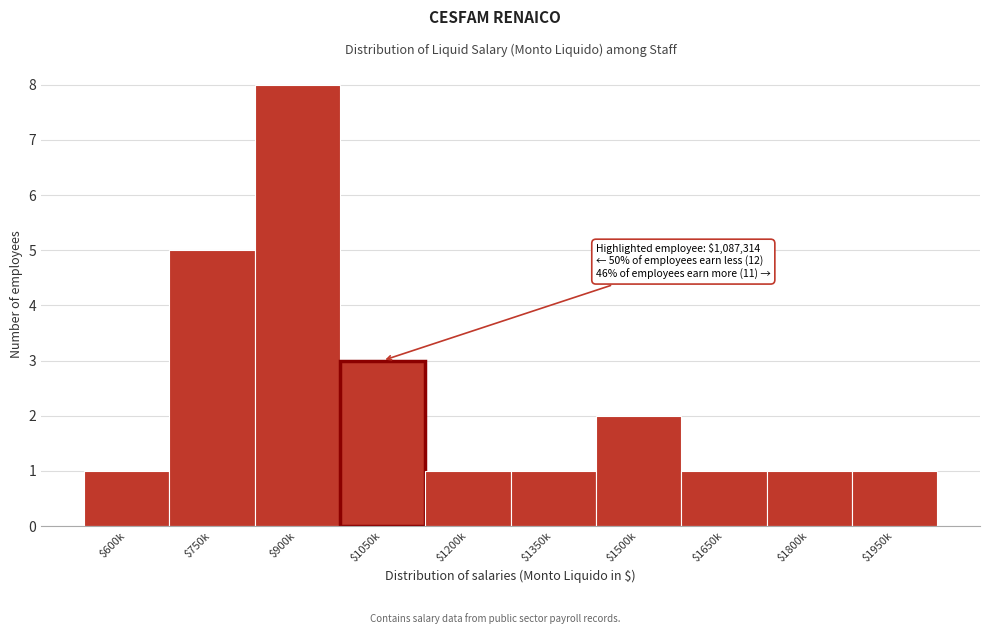

Reading left to right, what are all the values shown in this chart?

1	5	8	3	1	1	2	1	1	1